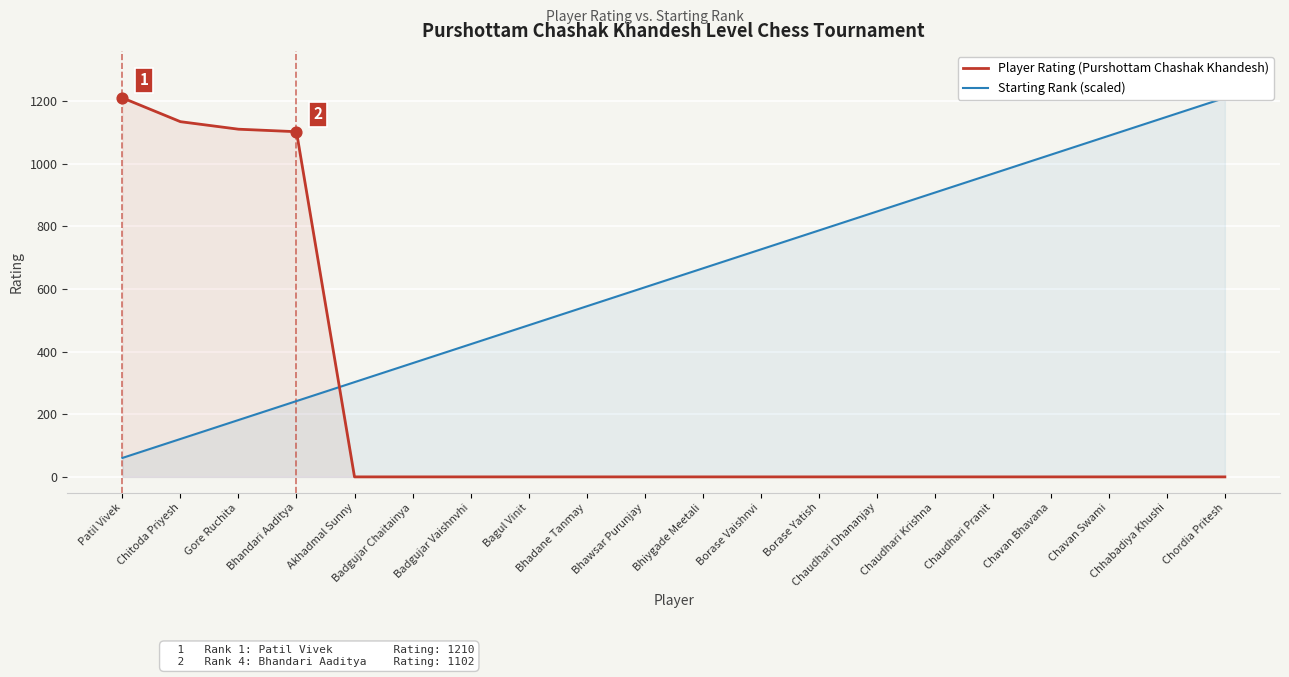

Which series has the widest spread of Y values?

Player Rating (Purshottam Chashak Khandesh)